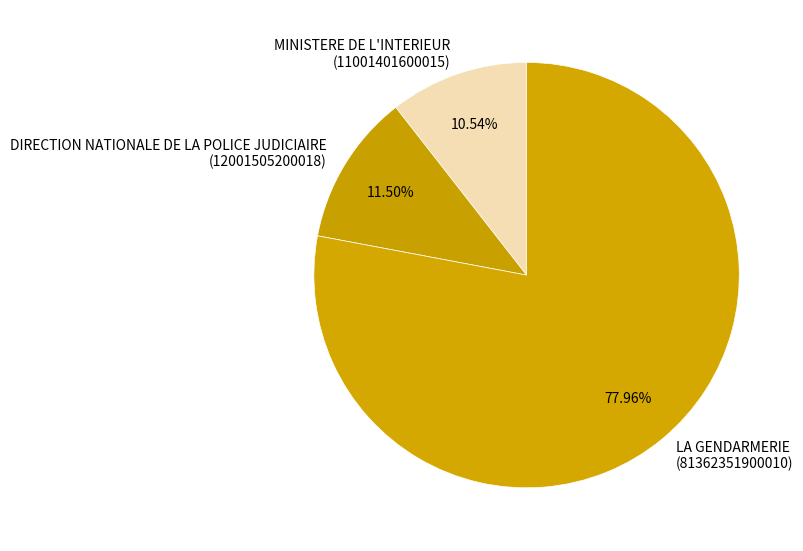

To the nearest percent, what is the difference between the largest and smallest slice percentages?

67%